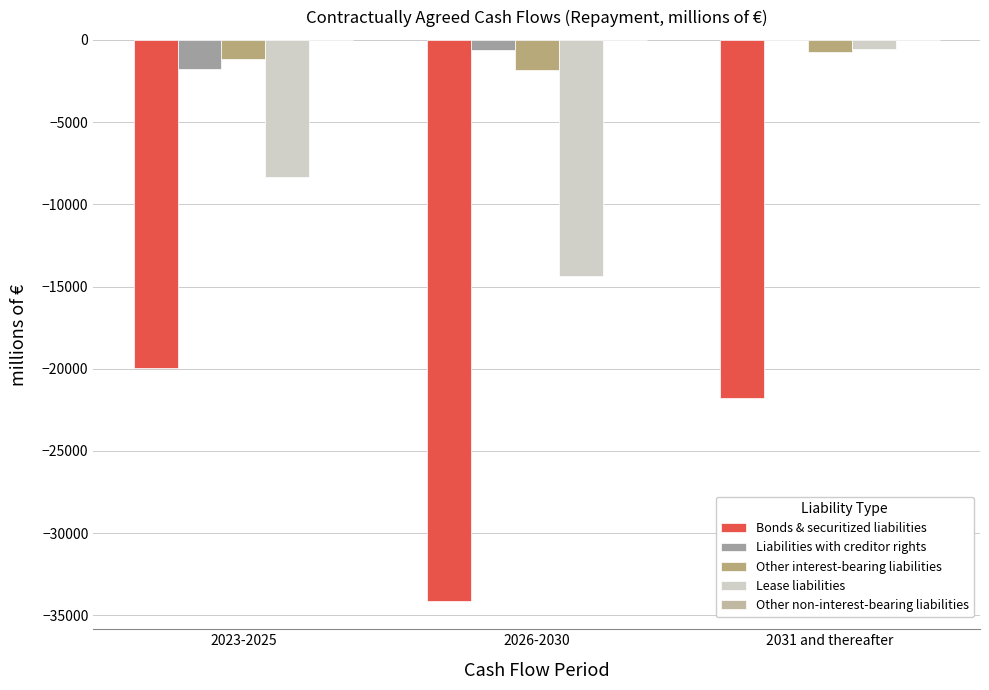

At which category is the sum across all series the highest?

2031 and thereafter